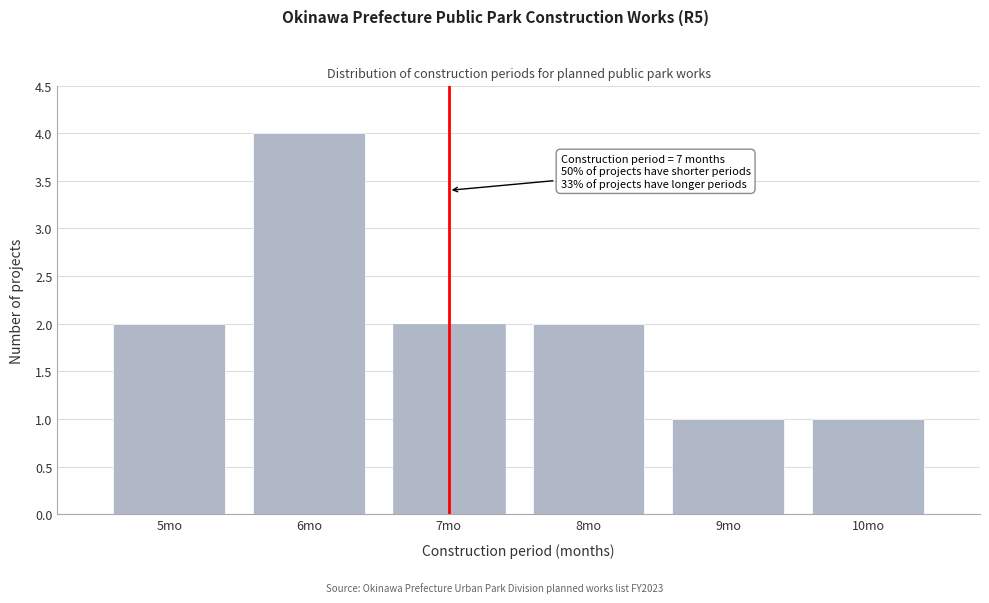

Reading right to left, what are all the values shown in this chart?

10mo=1	9mo=1	8mo=2	7mo=2	6mo=4	5mo=2